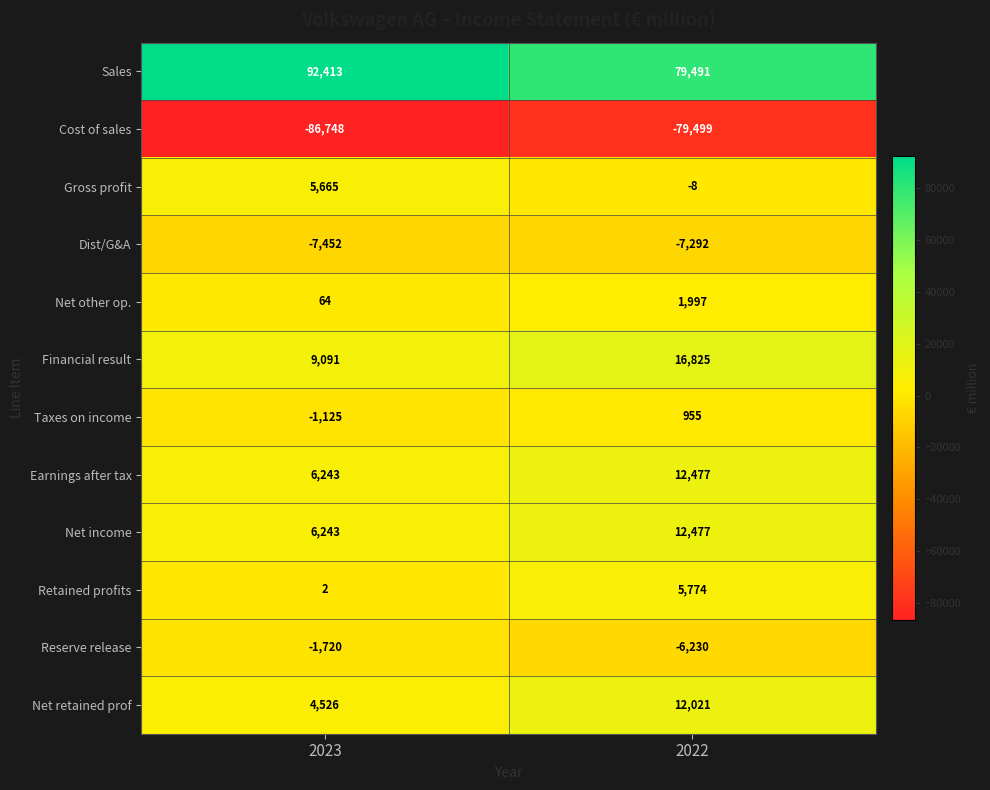

Which label corresponds to the smallest value in the chart?

2023